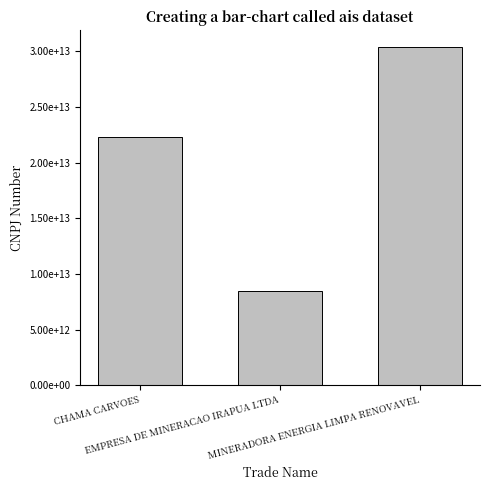

Are the bars horizontal?

No